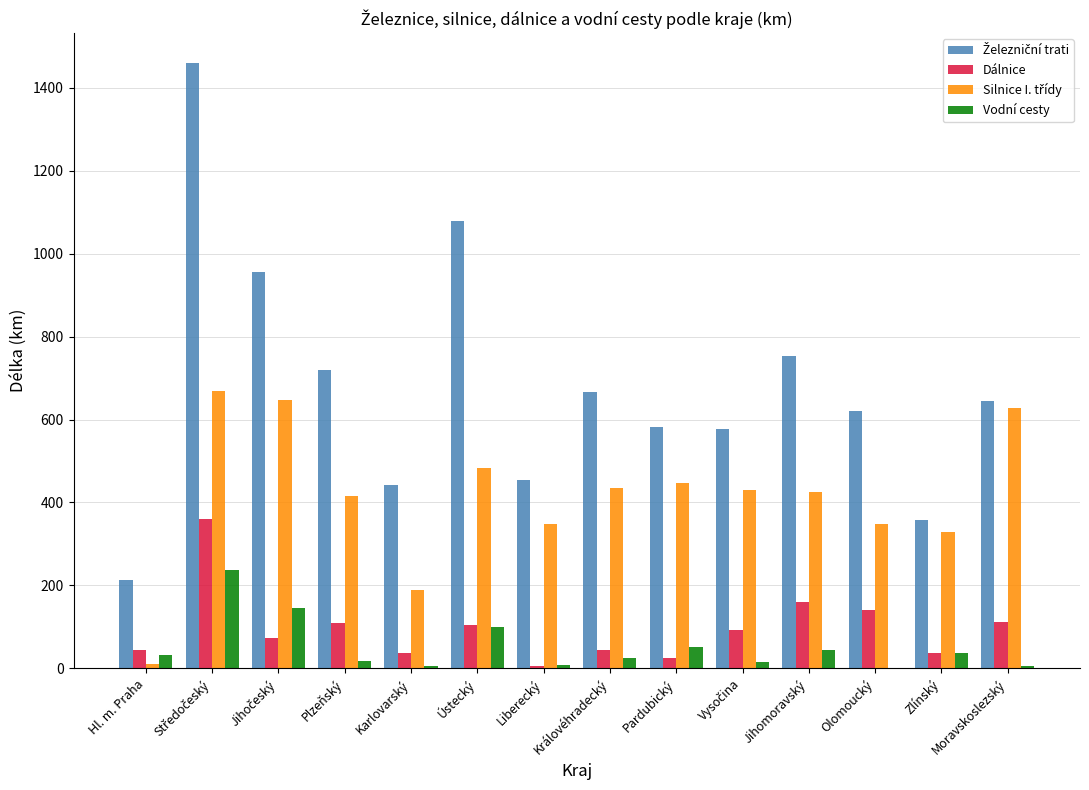

What is the sum of the Dálnice values at Ústecký and Hl. m. Praha?

149